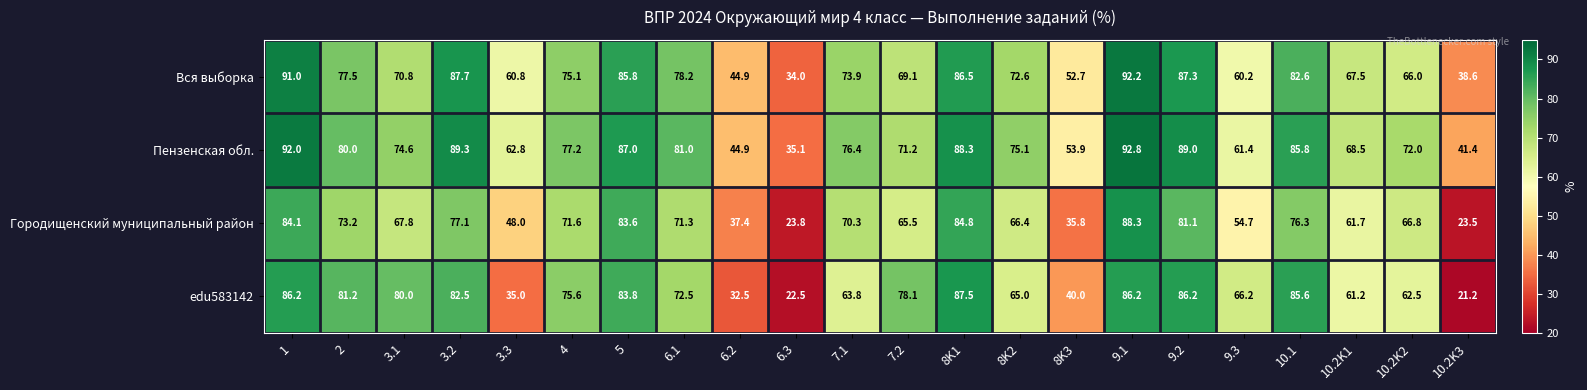

How many distinct data groups are displayed?

4